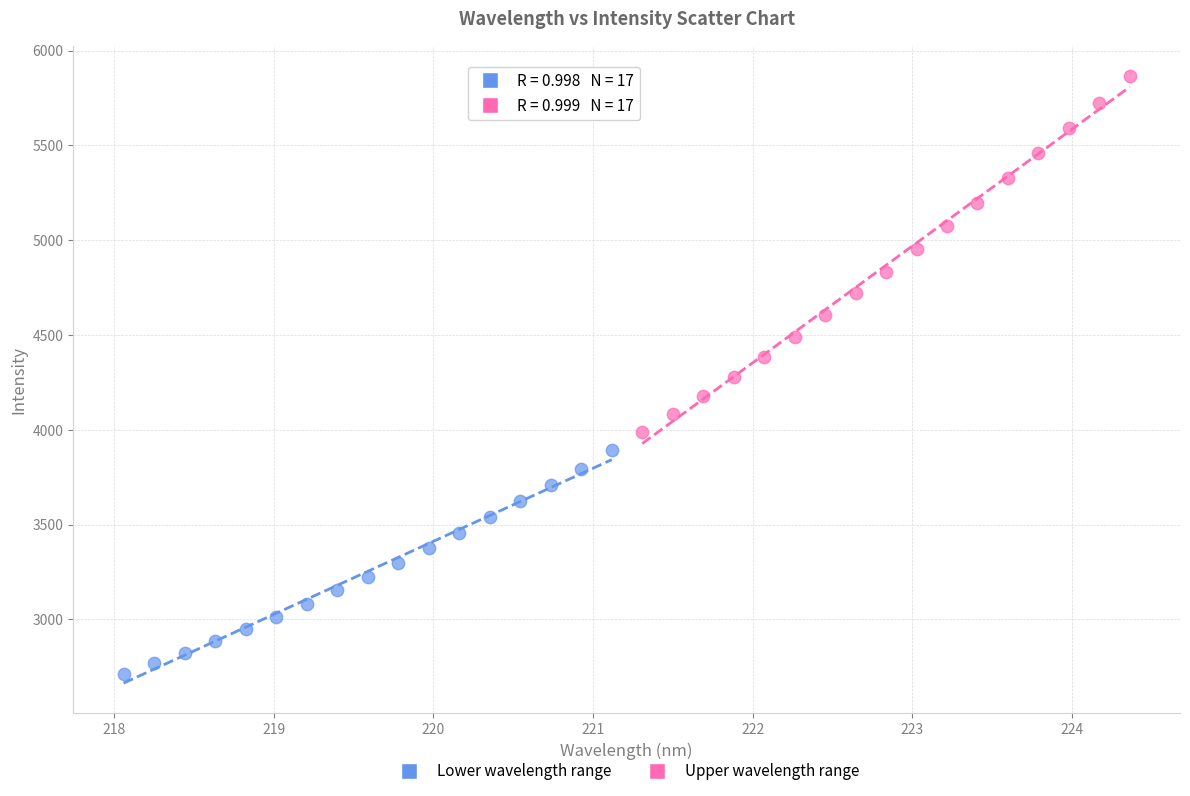

Which series contains the lowest Y value?

Lower wavelength range